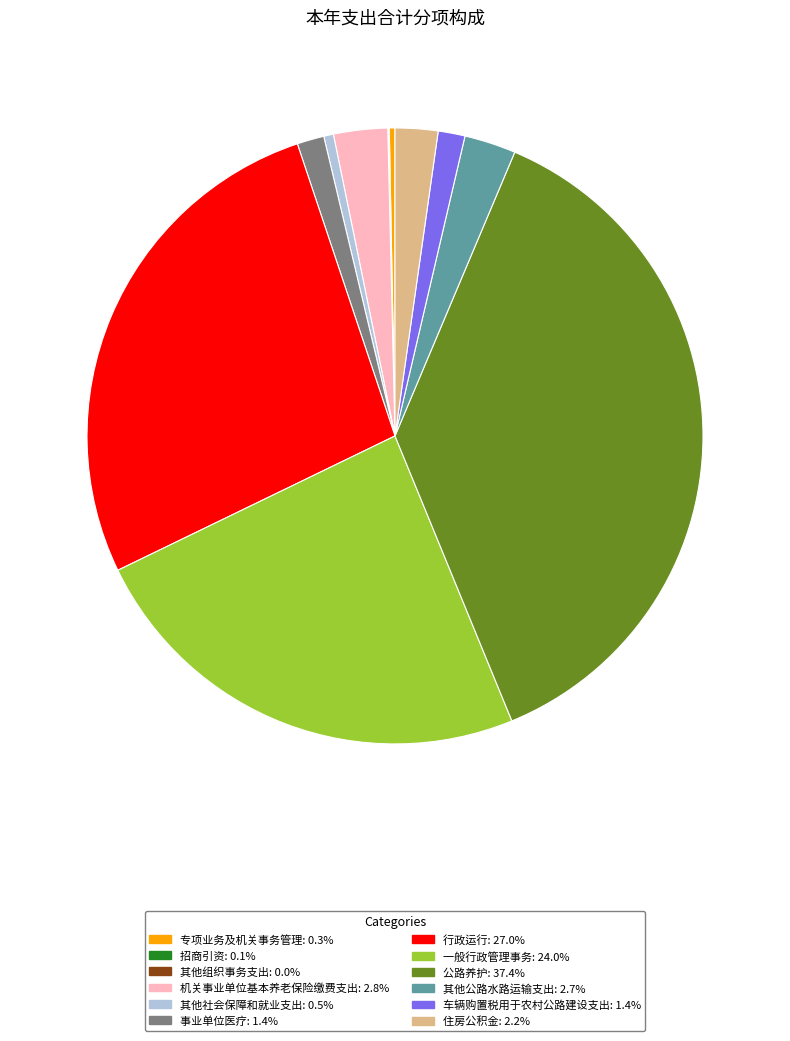

Is there a majority slice in this chart?

No